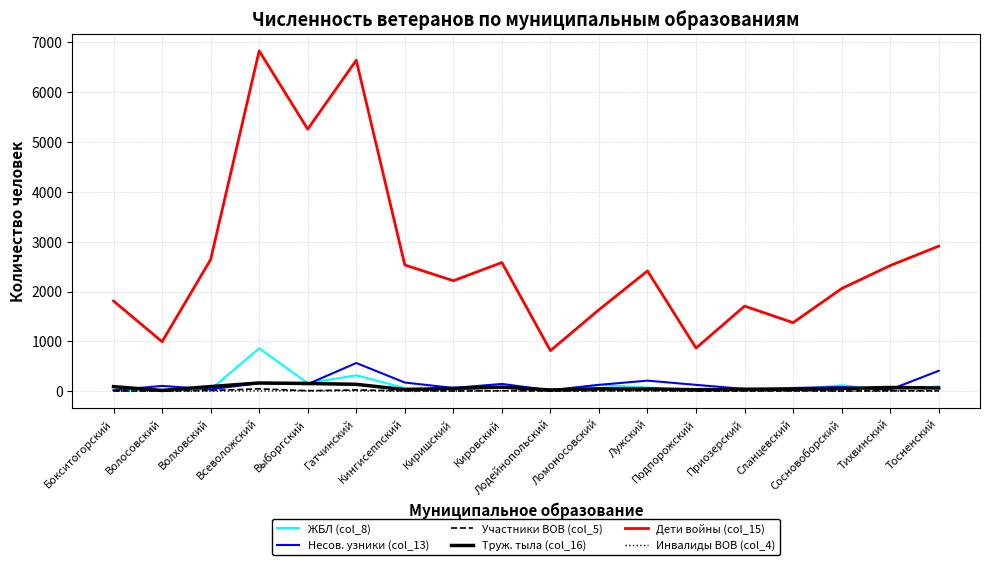

True or false: ЖБЛ (col_8) and Дети войны (col_15) intersect in this chart.

False